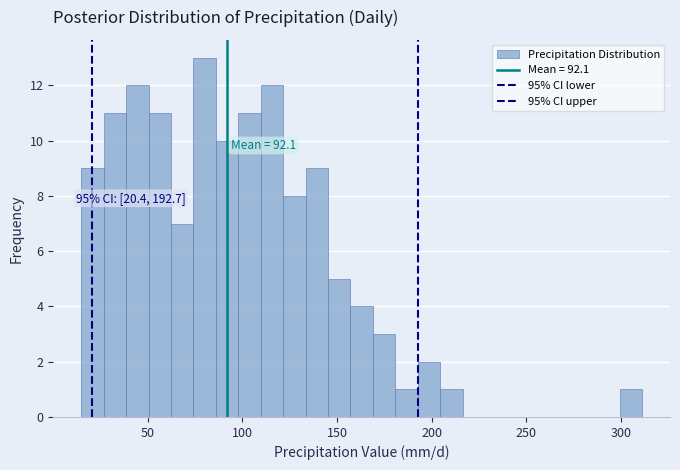

Around what value on the x-axis is the tallest bar? Give the approximate position of its centre, as read against the axis.

80